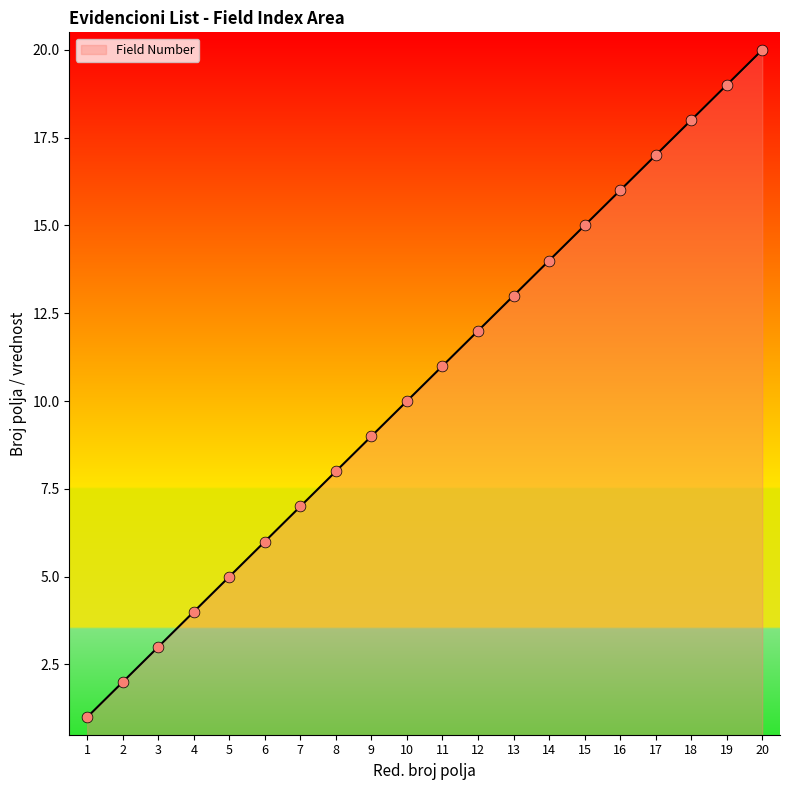

What is the change in value from 10 to 20?

+10